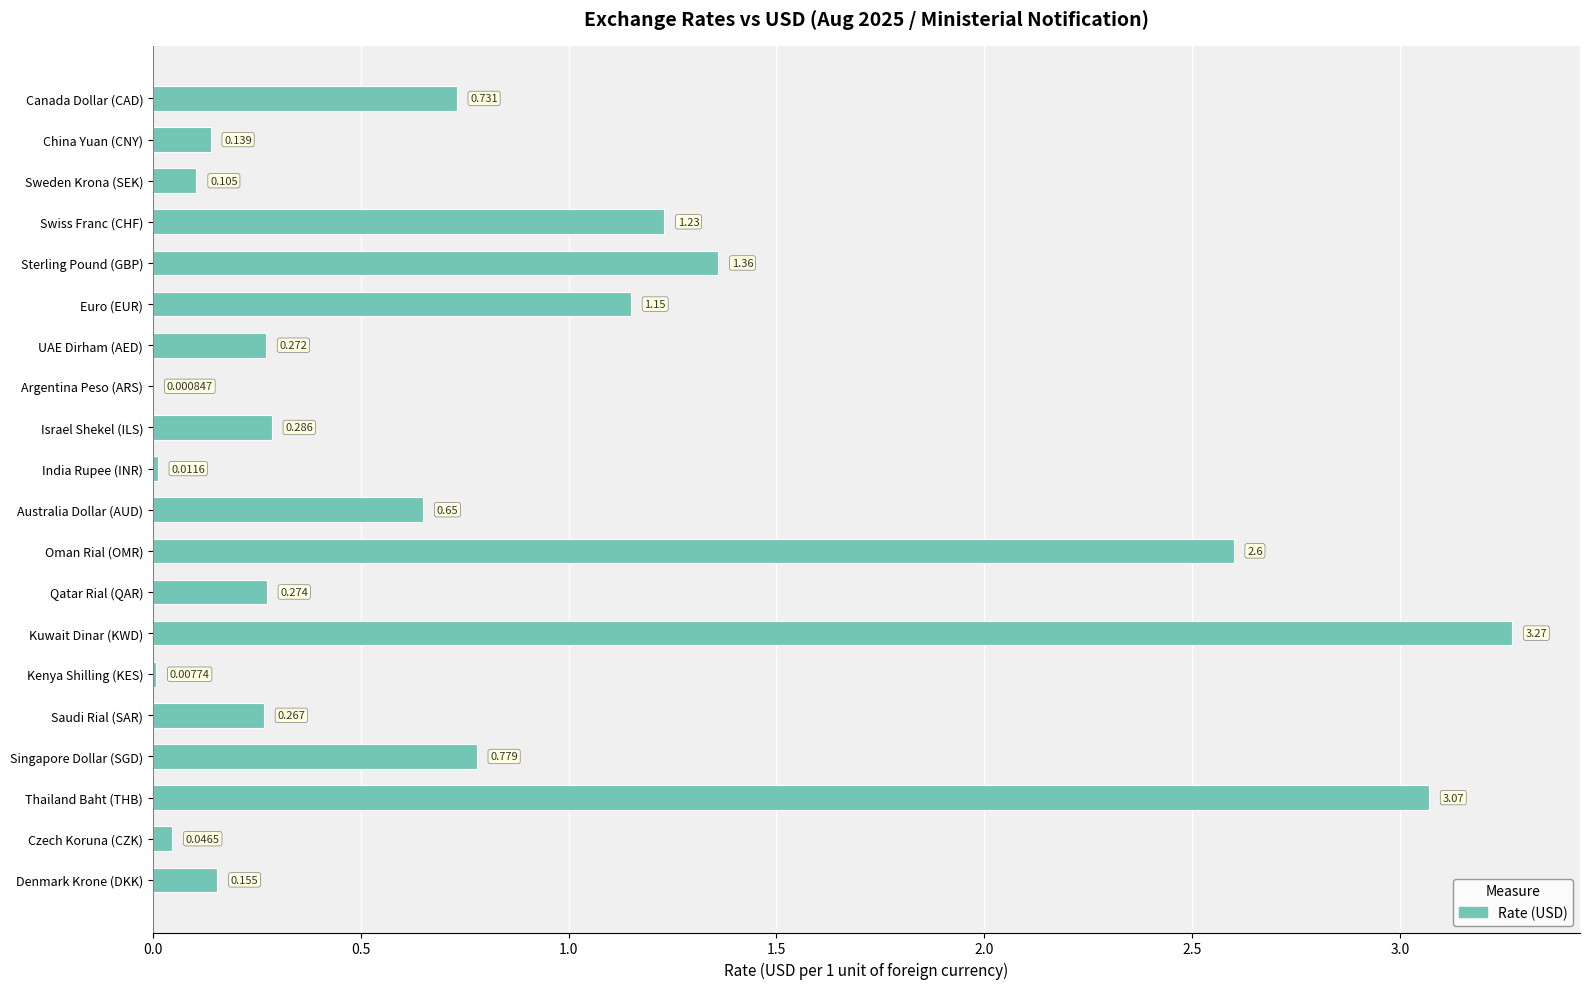

How many series are shown in this chart?

1